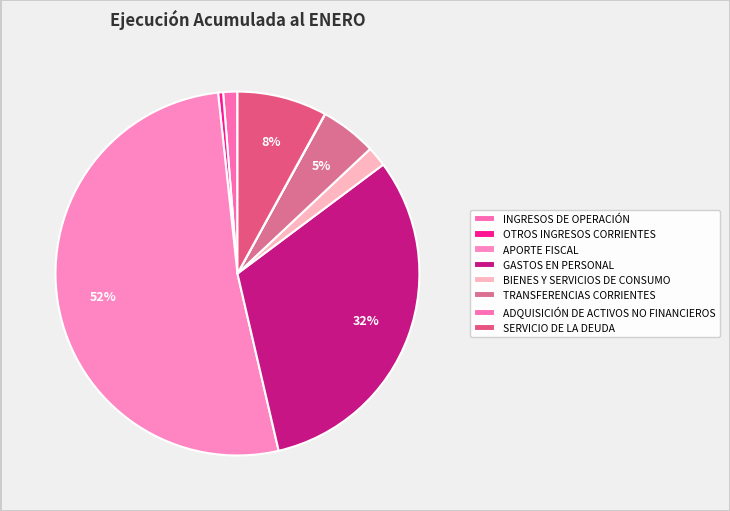

How many segments does this pie chart have?

8